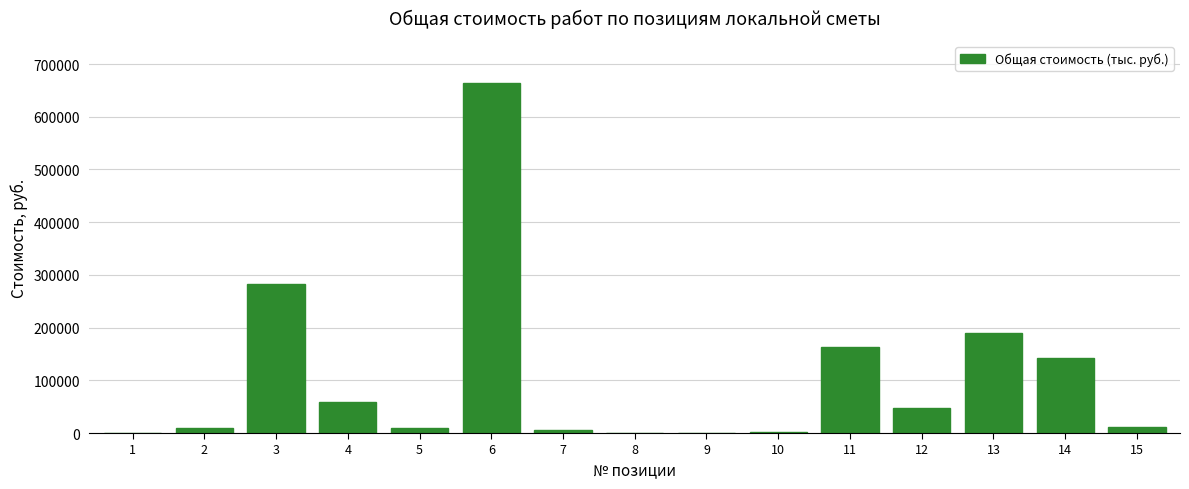

Is it true that the value at 13 is 61440?

False